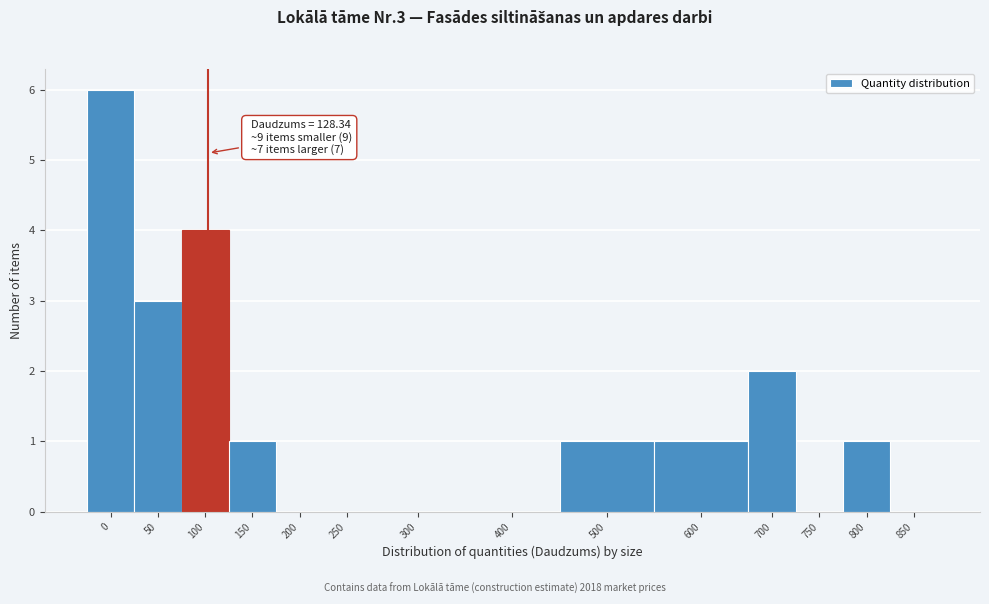

Reading left to right, extract all data points from this chart.

0=6	50=3	100=4	150=1	200=0	250=0	300=0	400=0	500=1	600=1	700=2	750=0	800=1	850=0